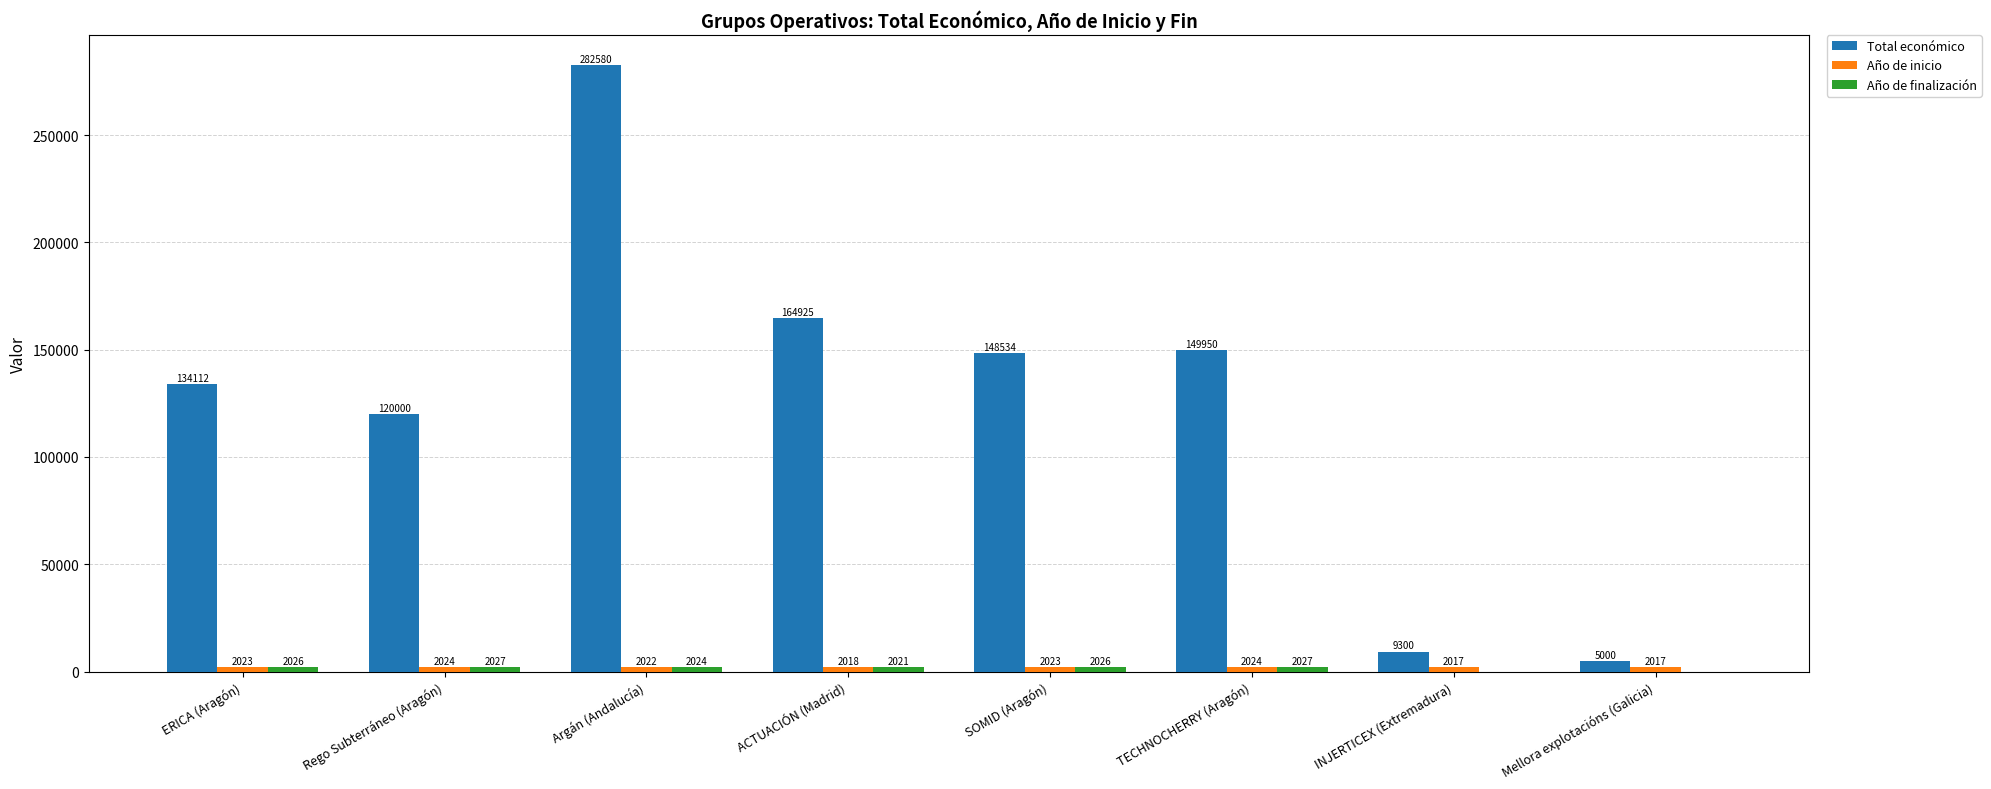

What is the greatest value displayed?

282580